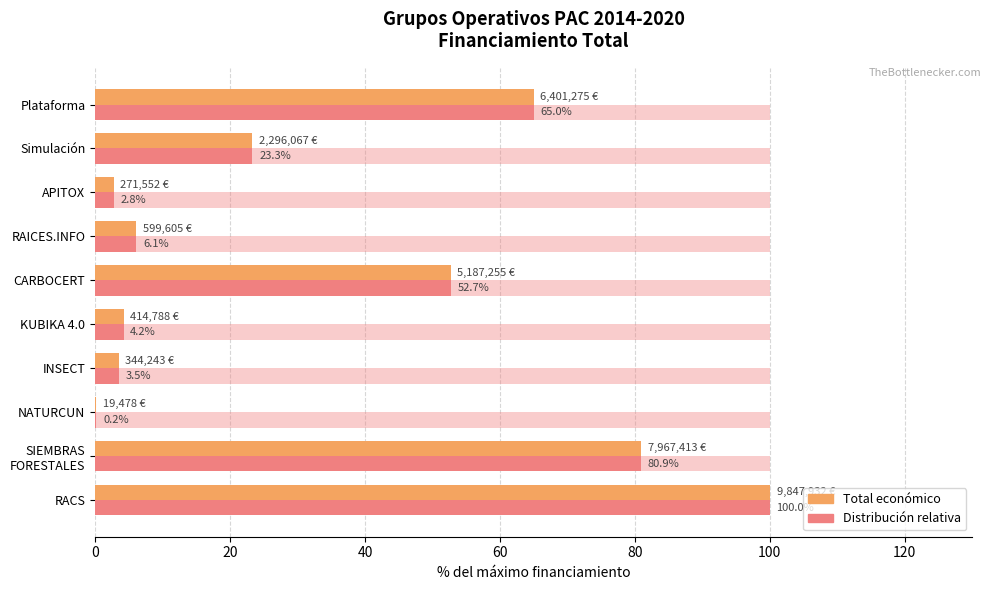

Which series has the largest total across all categories?

Total económico